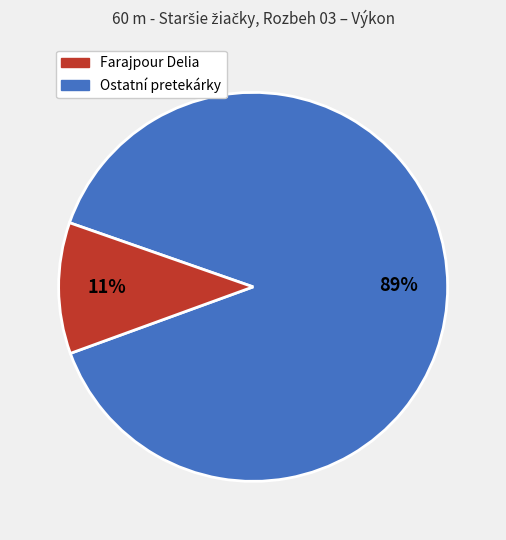

Does any single category account for the majority?

Yes